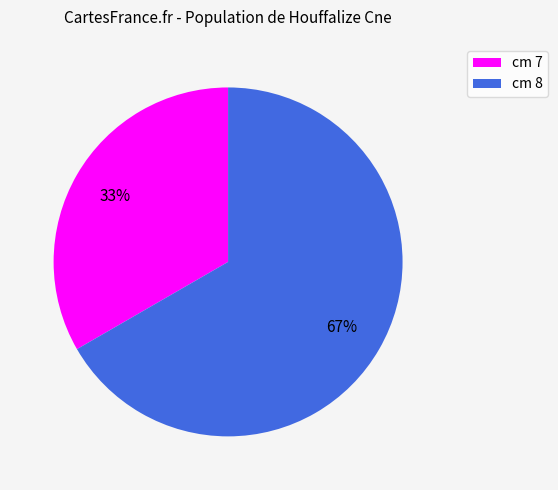

To the nearest percent, what portion does cm 7 represent?

33%